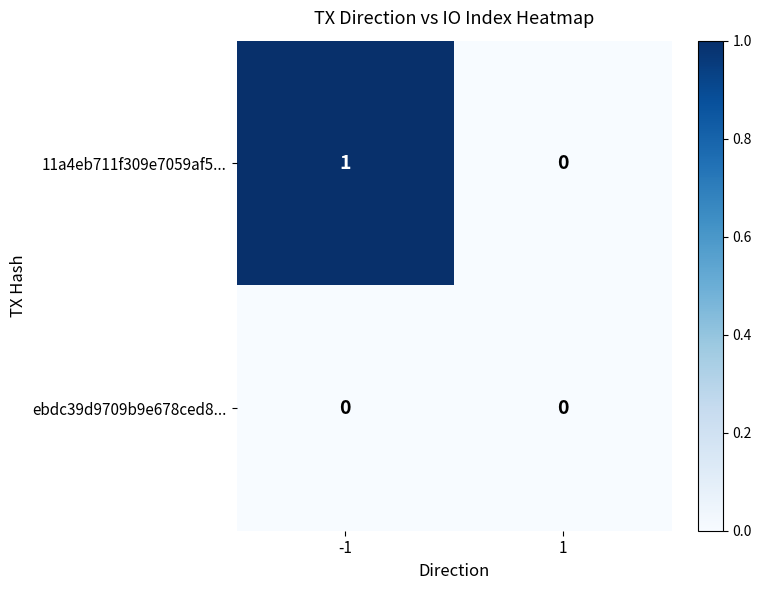

Reading left to right, extract all data points from this chart.

11a4eb711f309e7059af5...: 1	0
ebdc39d9709b9e678ced8...: 0	0